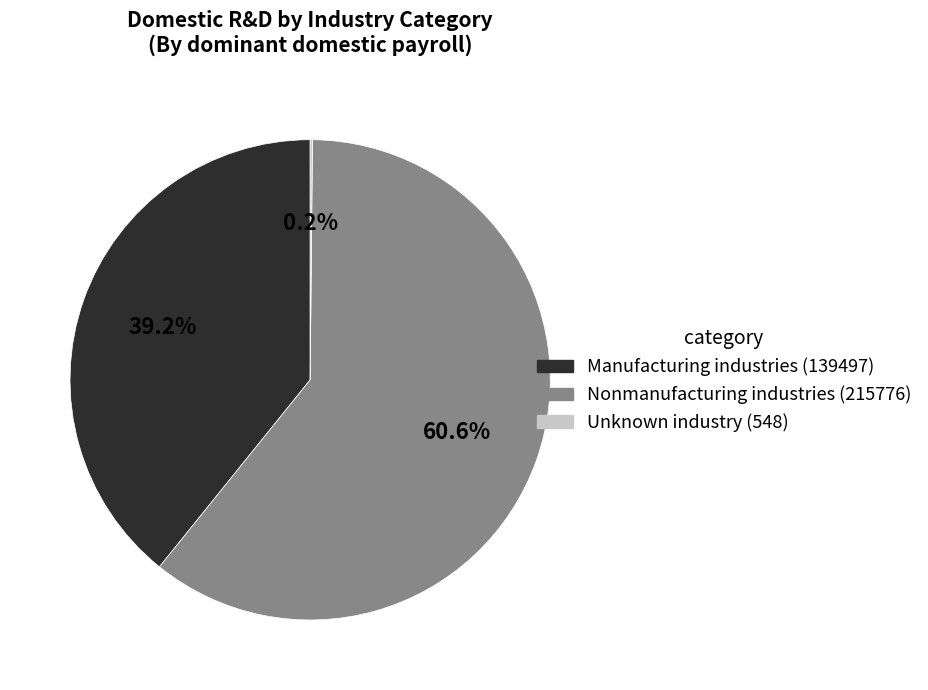

Which slice represents more than half of the pie?

Nonmanufacturing industries (215776)